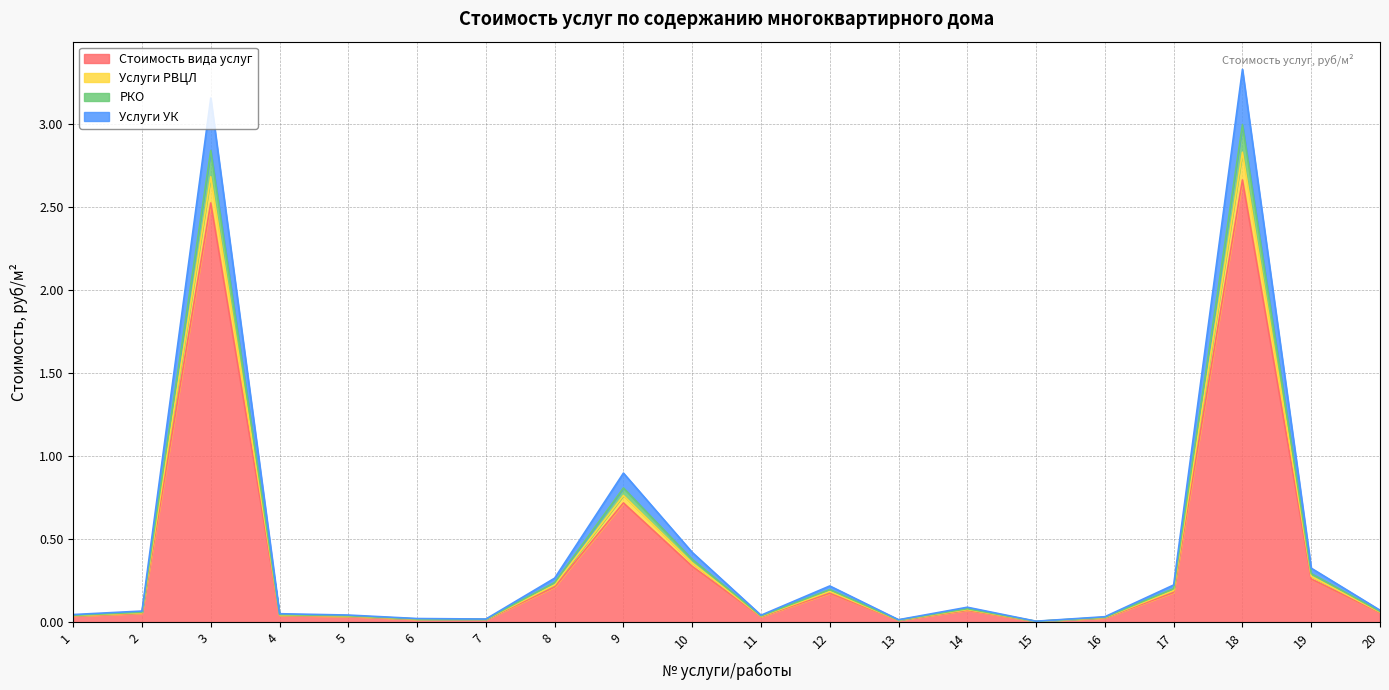

At which category is the sum across all series the highest?

18